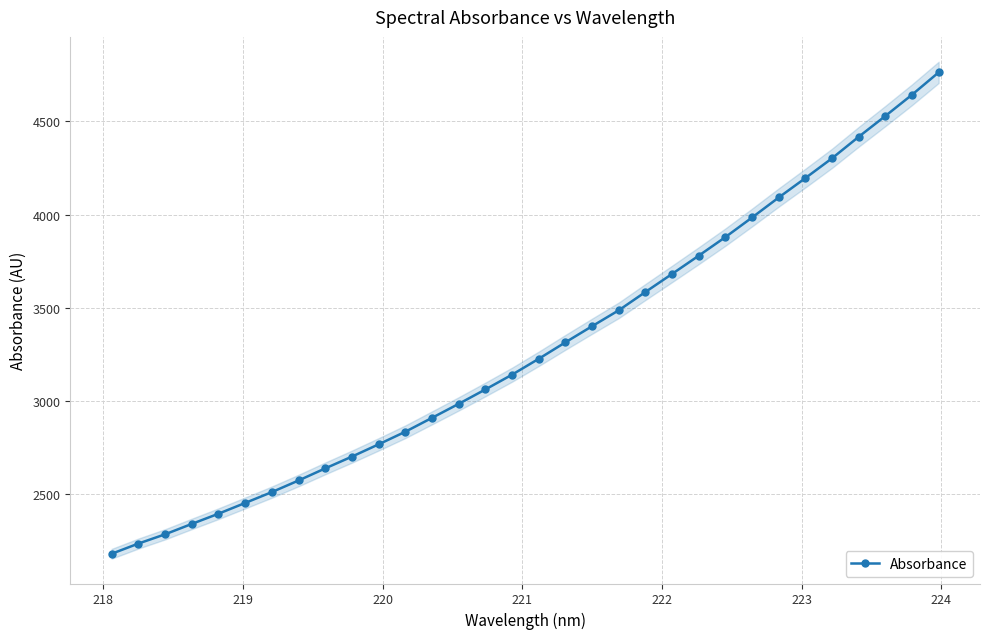

What is the lowest value of the Absorbance series?

2182.1